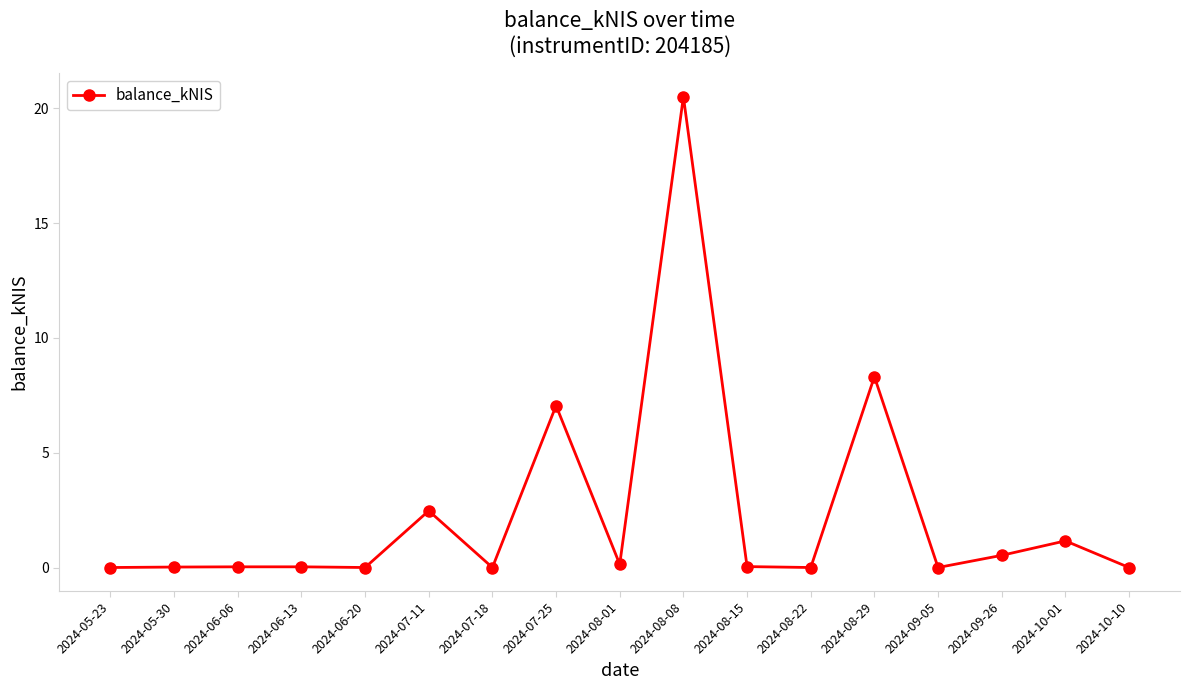

What is the maximum value shown in the chart?

20.5